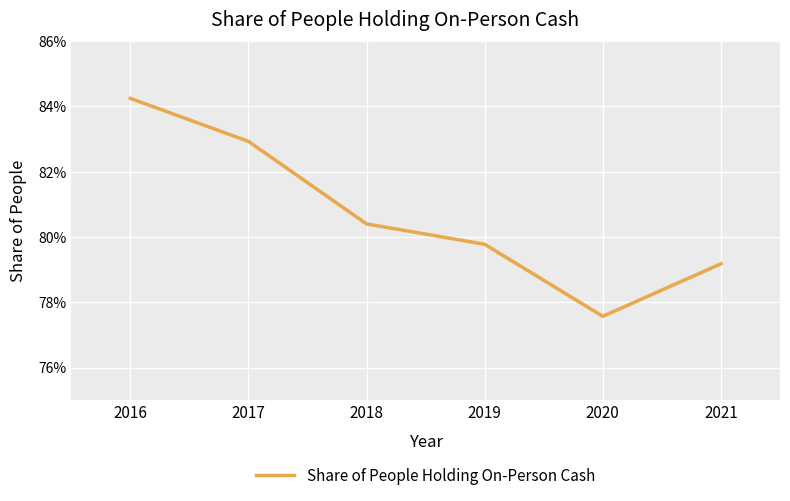

Does the chart have visible grid lines?

Yes